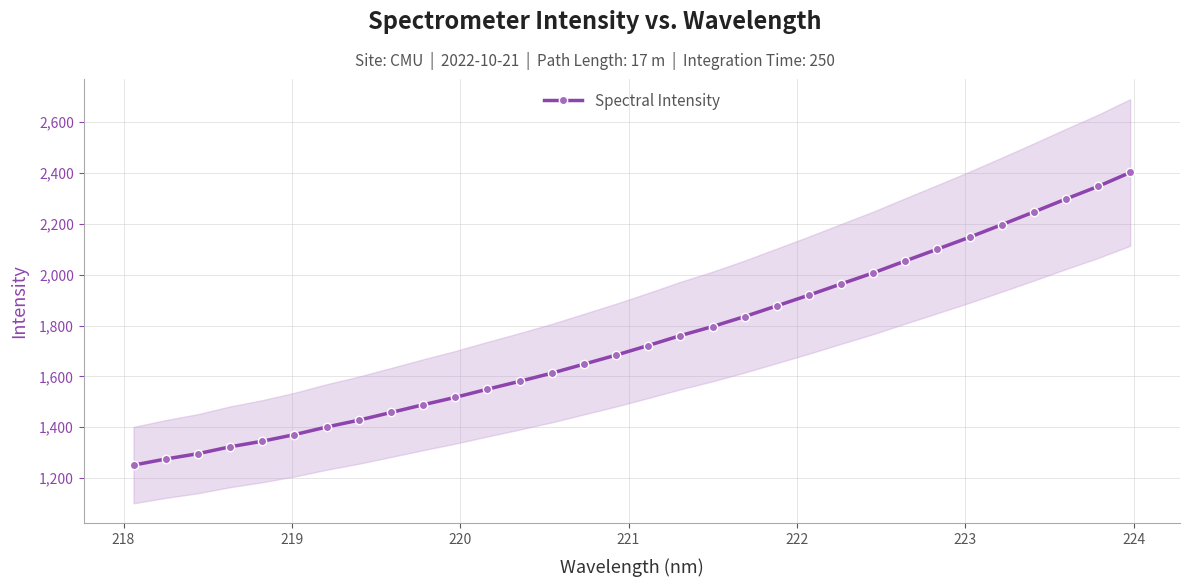

What is the lowest value of the Spectral Intensity series?

1251.3